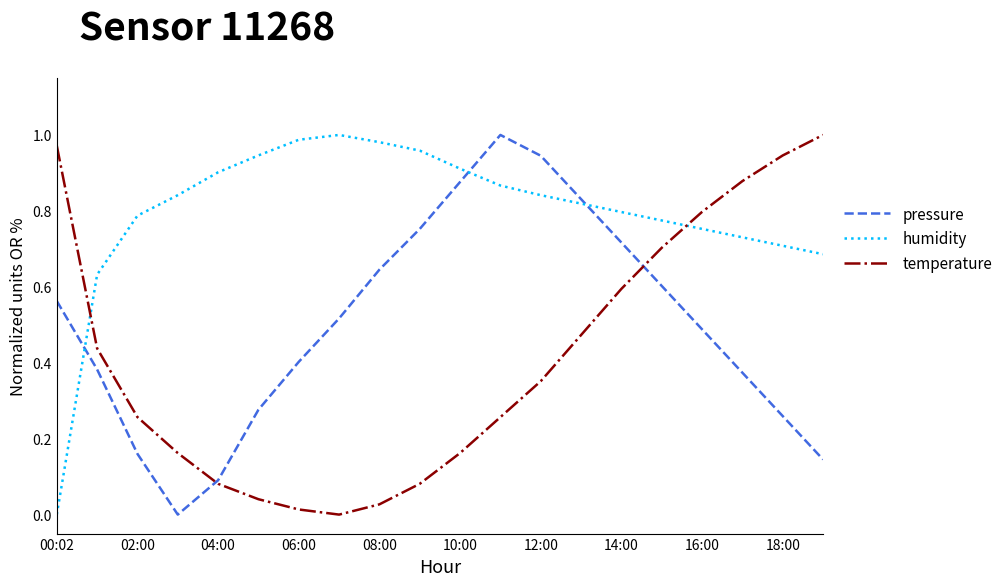

How many intersections are there between temperature and humidity?

2